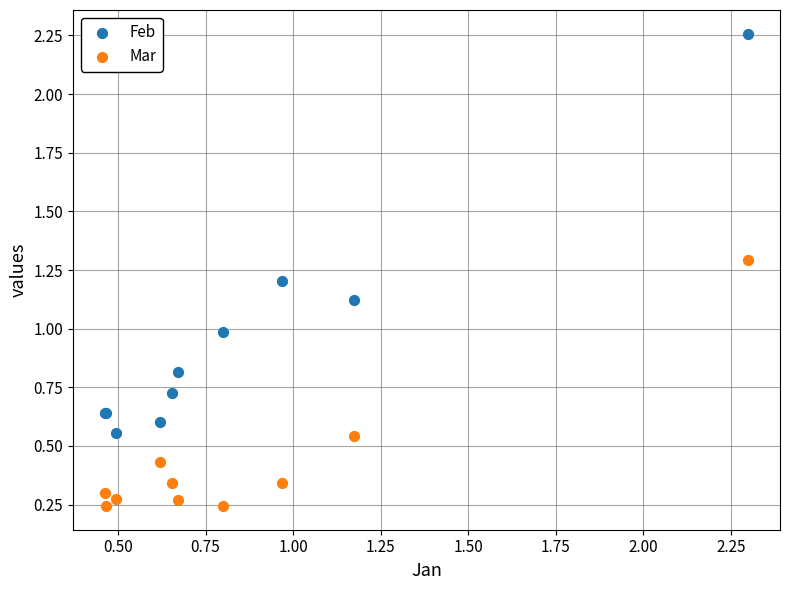

Which series contains the lowest Y value?

Mar